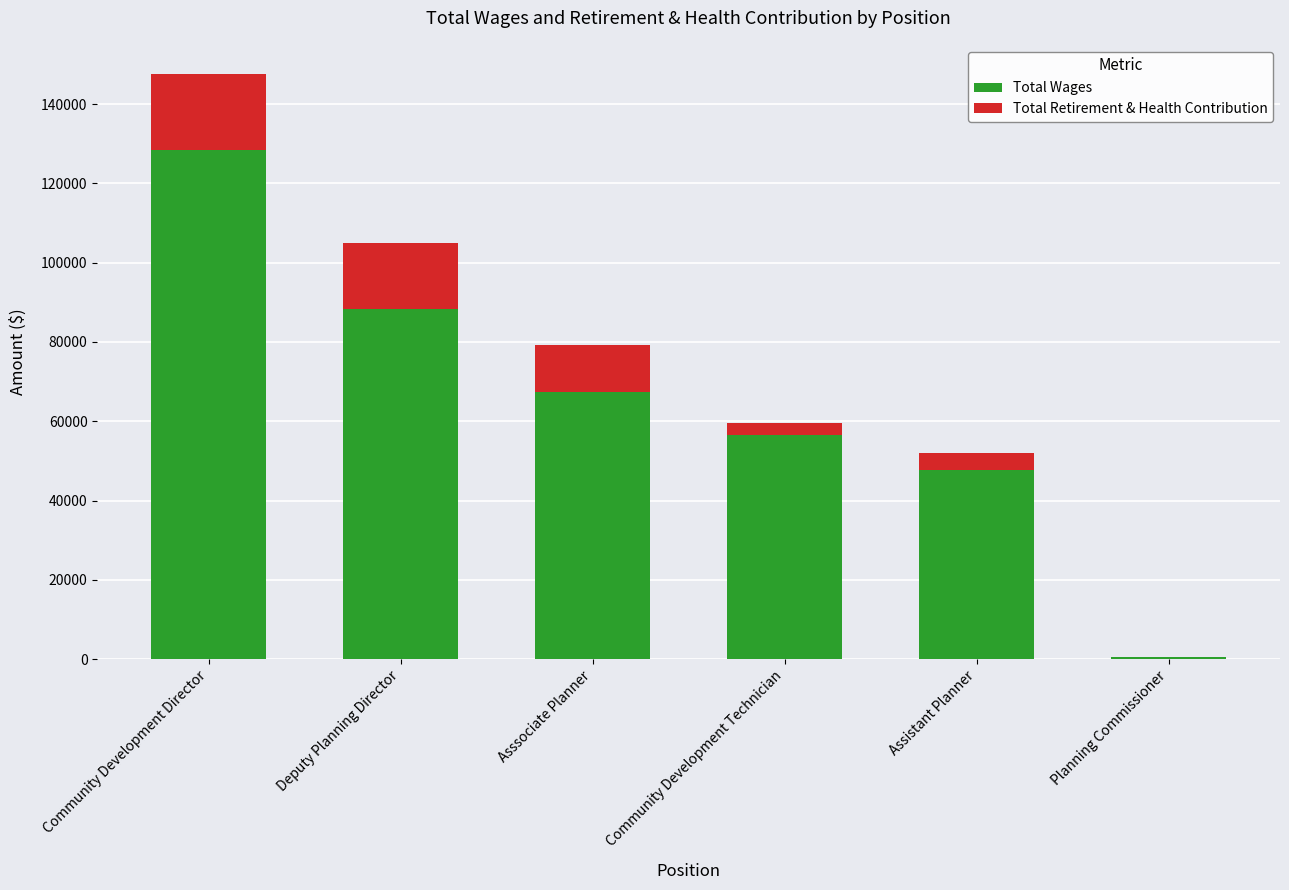

Which category has the highest value in the Total Wages series?

Community Development Director